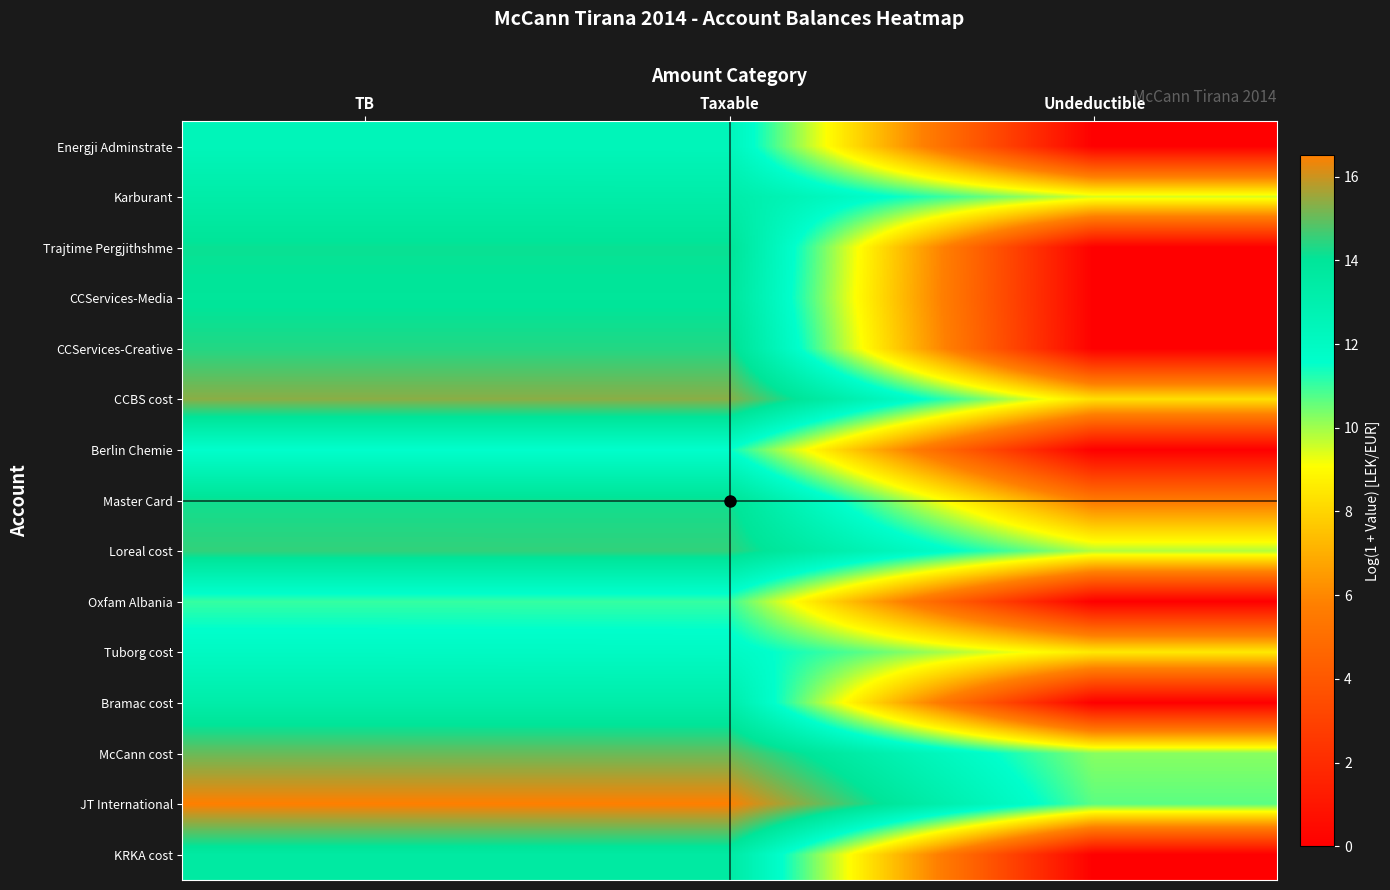

At which category does the chart reach its minimum across all series?

Undeductible